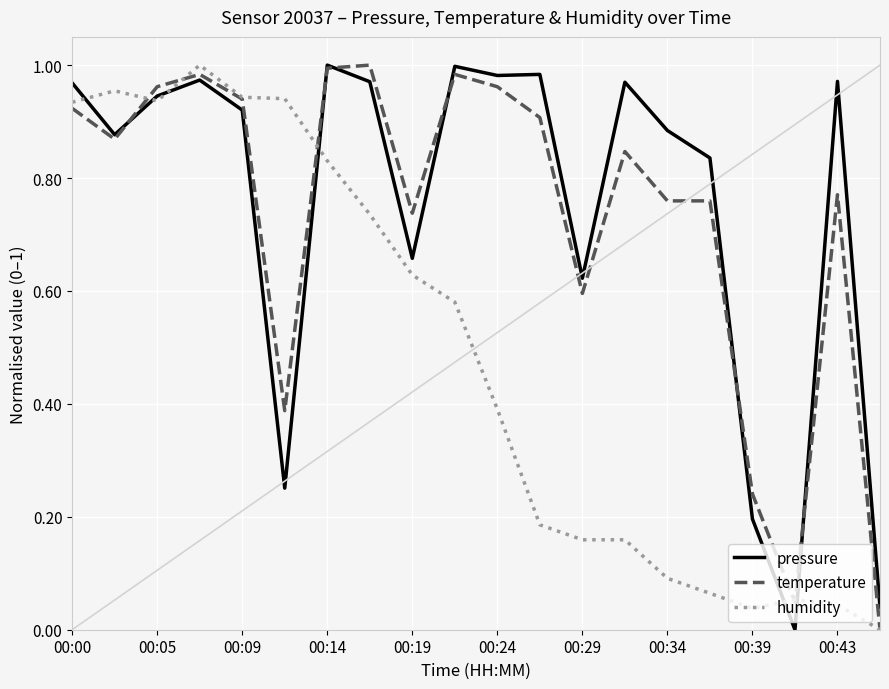

The pressure series shows 0.4 at 00:24. True or false?

False